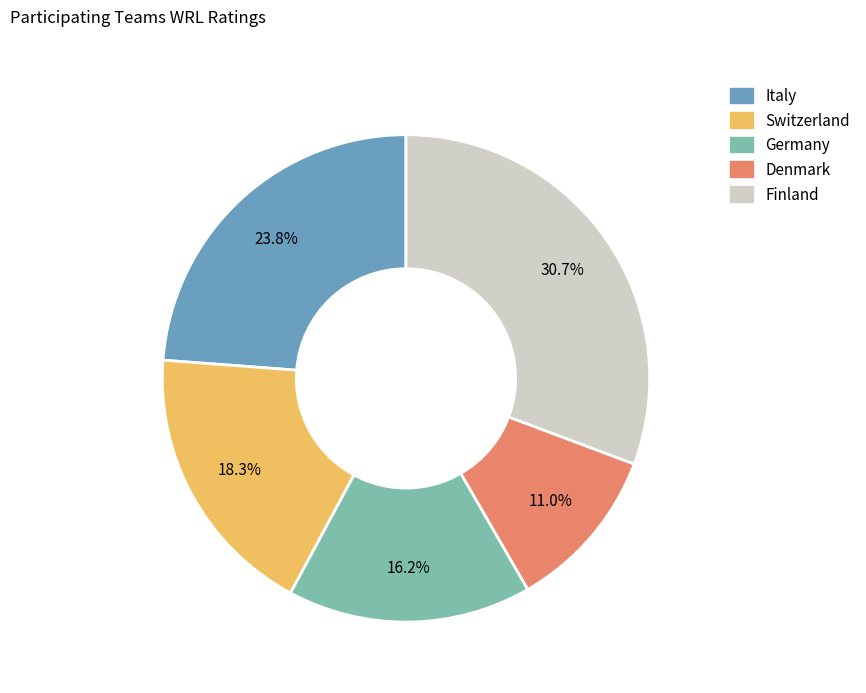

What is the smallest slice in the pie chart?

Denmark